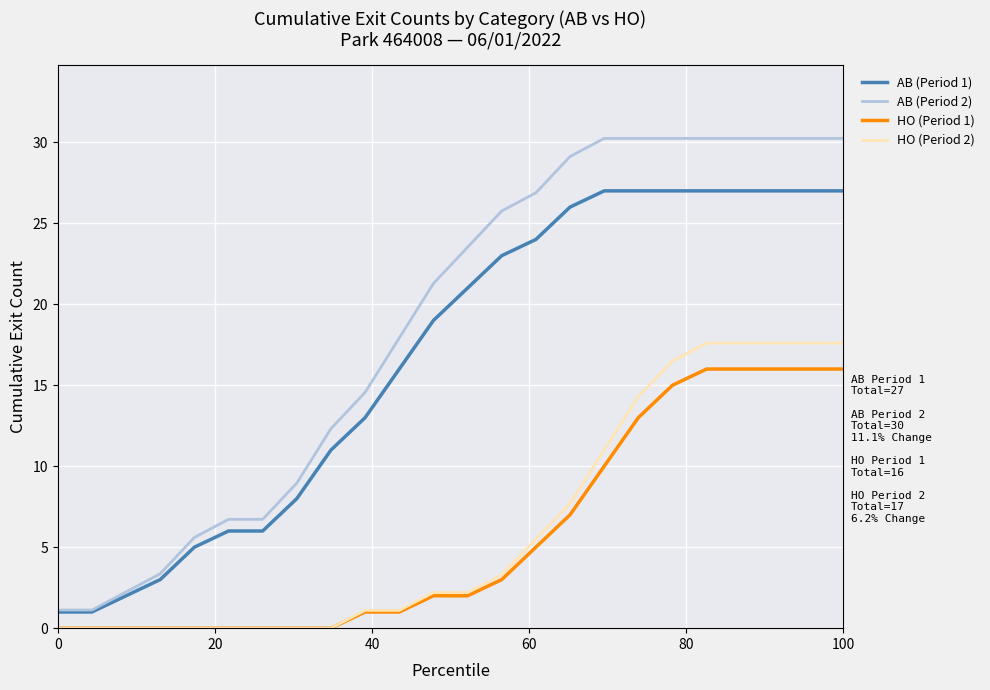

Which series has the widest spread of values?

AB (Period 2)